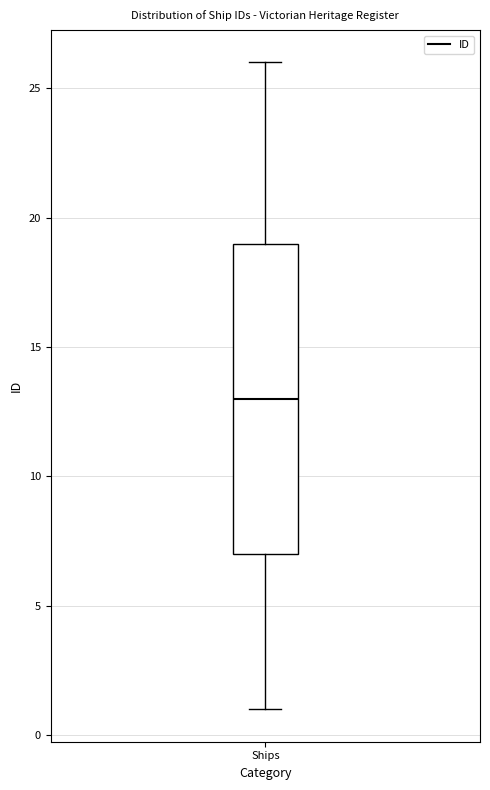

Transcribe this box plot: give where the median line is, the range the box spans, and where the two whiskers end, as read against the y-axis. The values are not printed on the chart, so give them approximately, as read against the axis.

median 13, box 7 to 19, whiskers 1 to 26